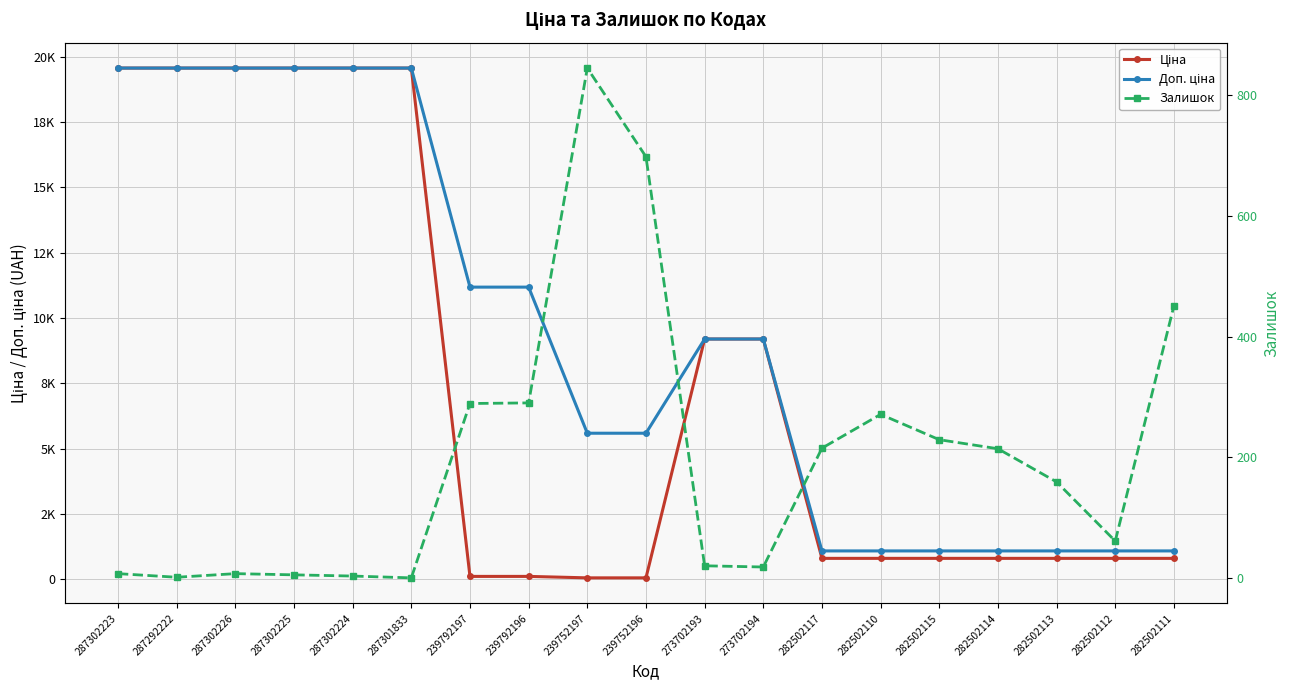

What position from the right is 287302224?

15